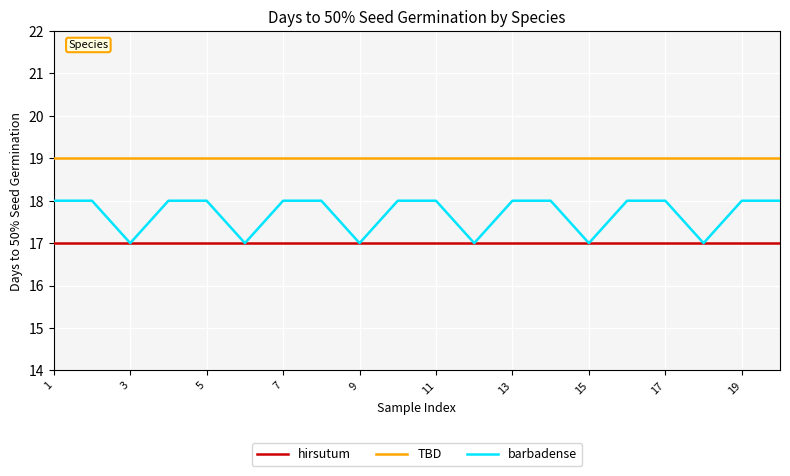

What is the maximum value for barbadense?

18